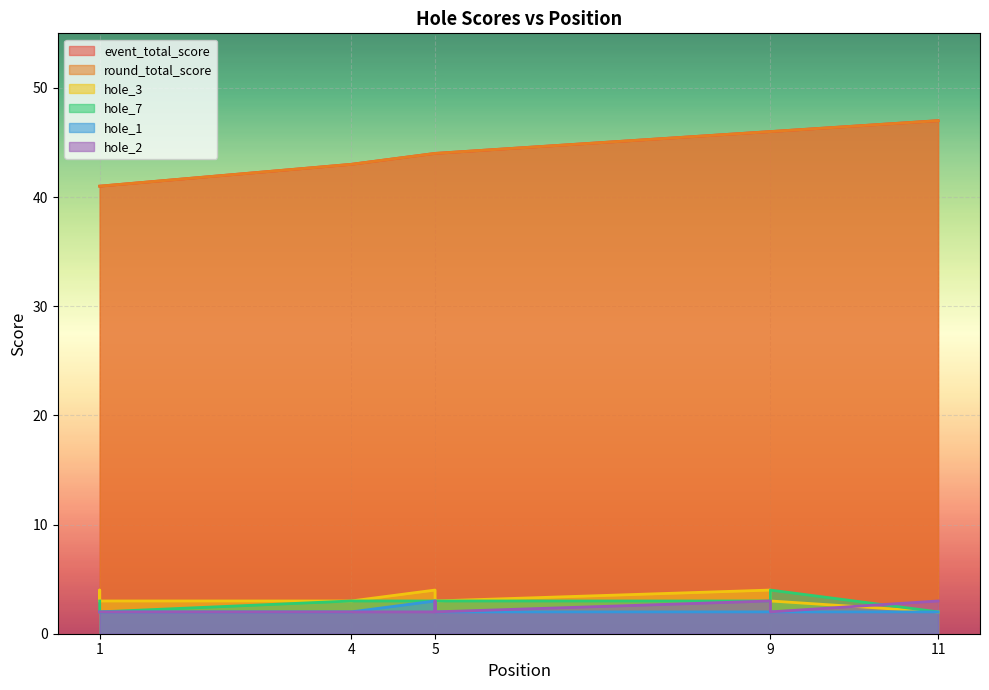

Which category has the lowest value in the hole_1 series?

1